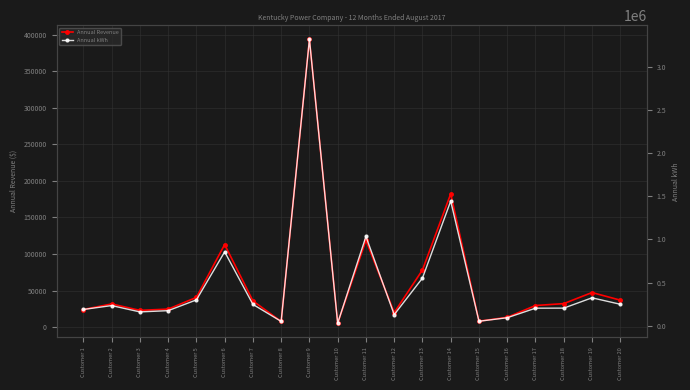

True or false: Annual Revenue has more than 0 points higher than both neighbors.

True